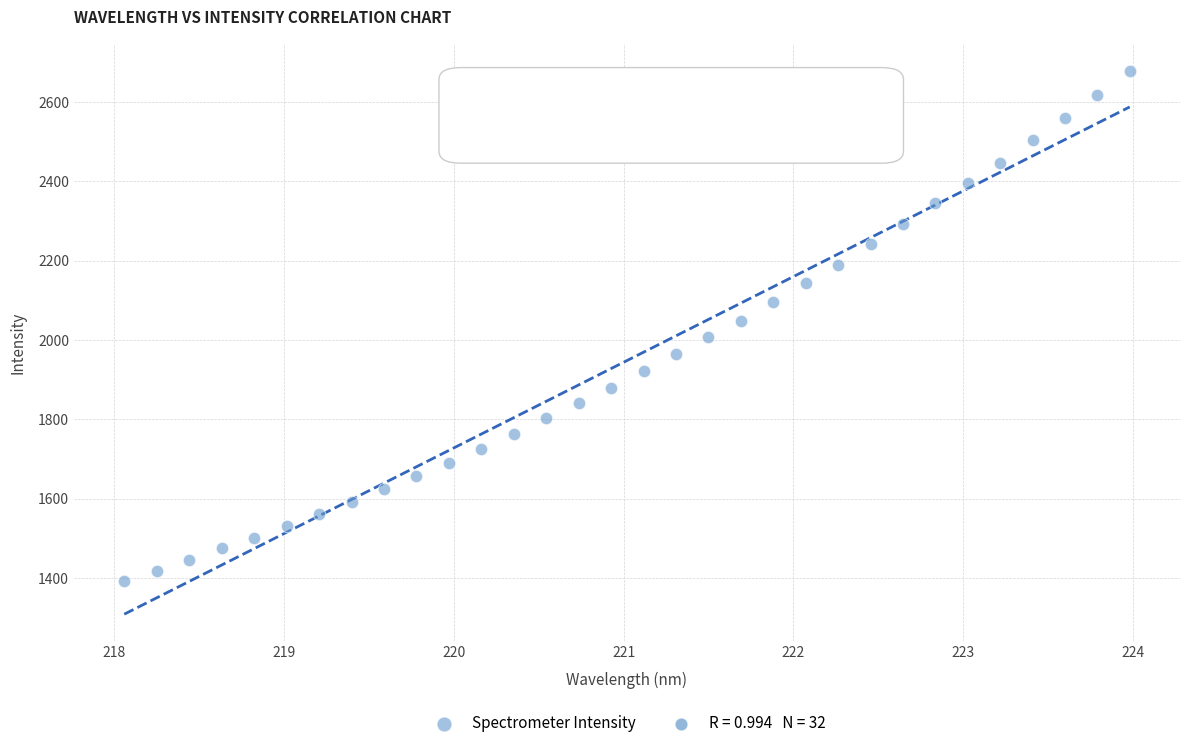

What is the range of X values (max minus min)?

5.9